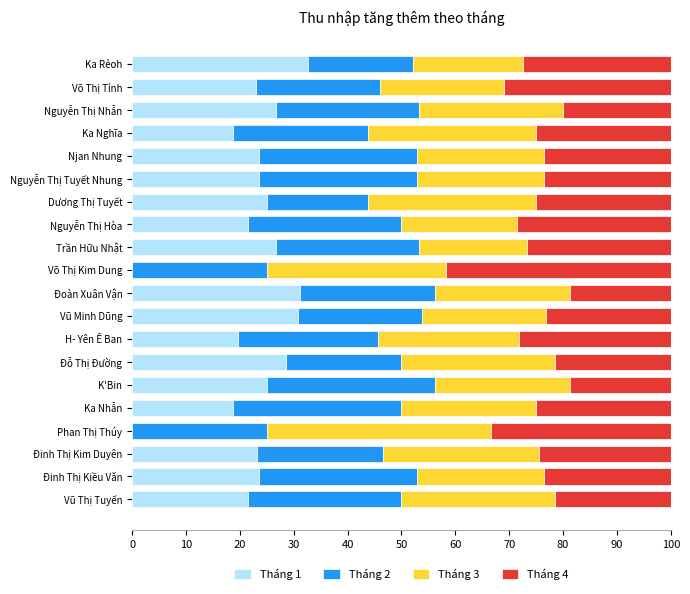

What is the highest value of the Tháng 1 series?

32.6